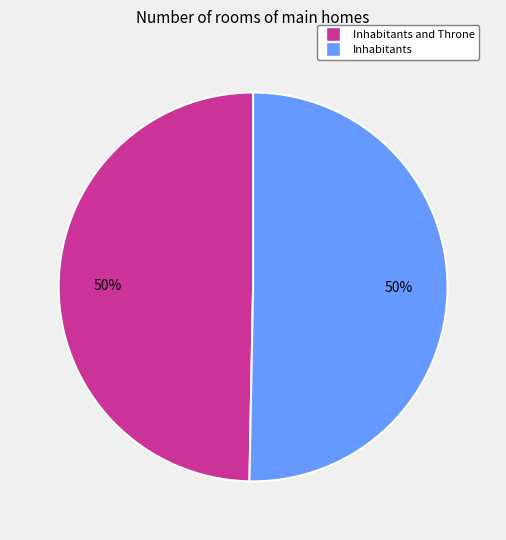

To the nearest percent, what is the average slice percentage?

50%